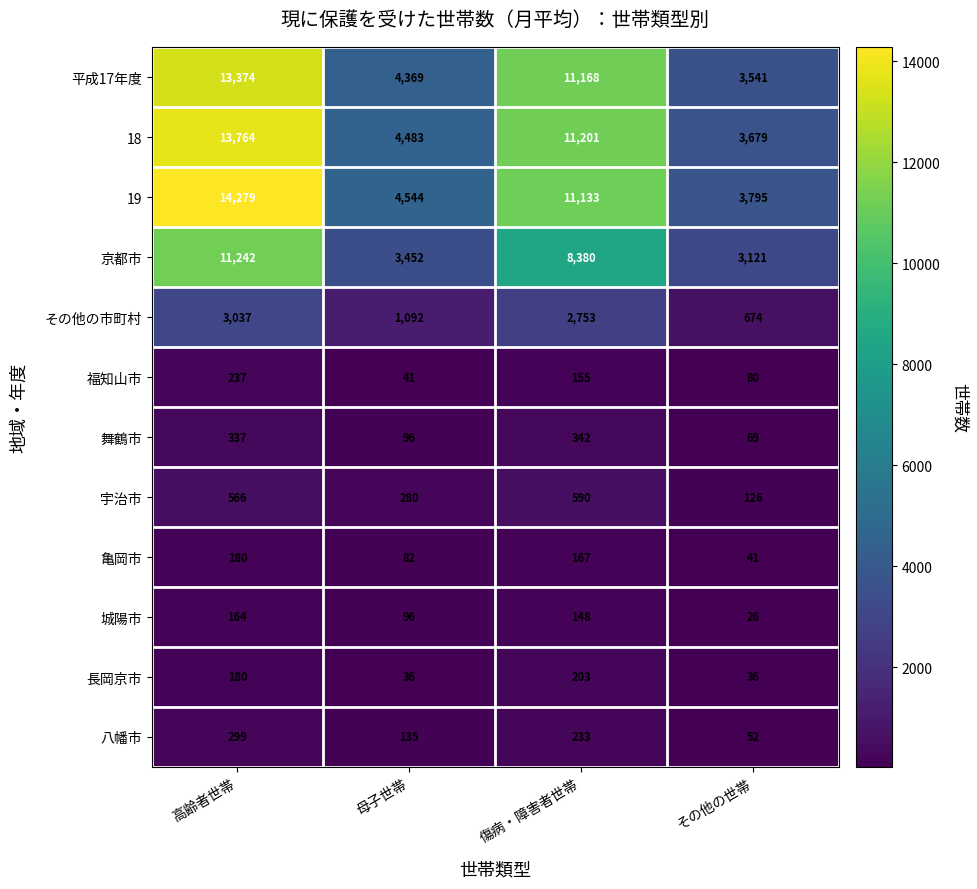

What is the highest value of the 宇治市 series?

590